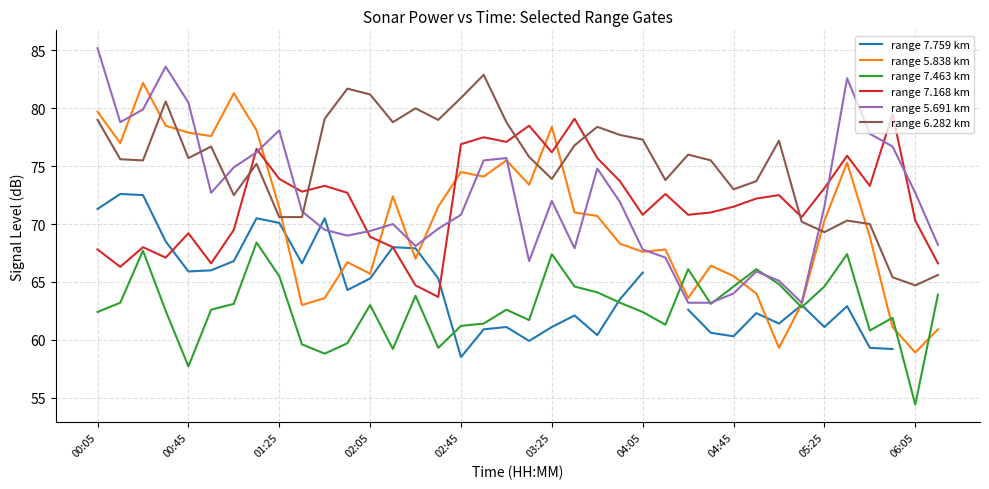

What is the total value across all series at 14?

411.5